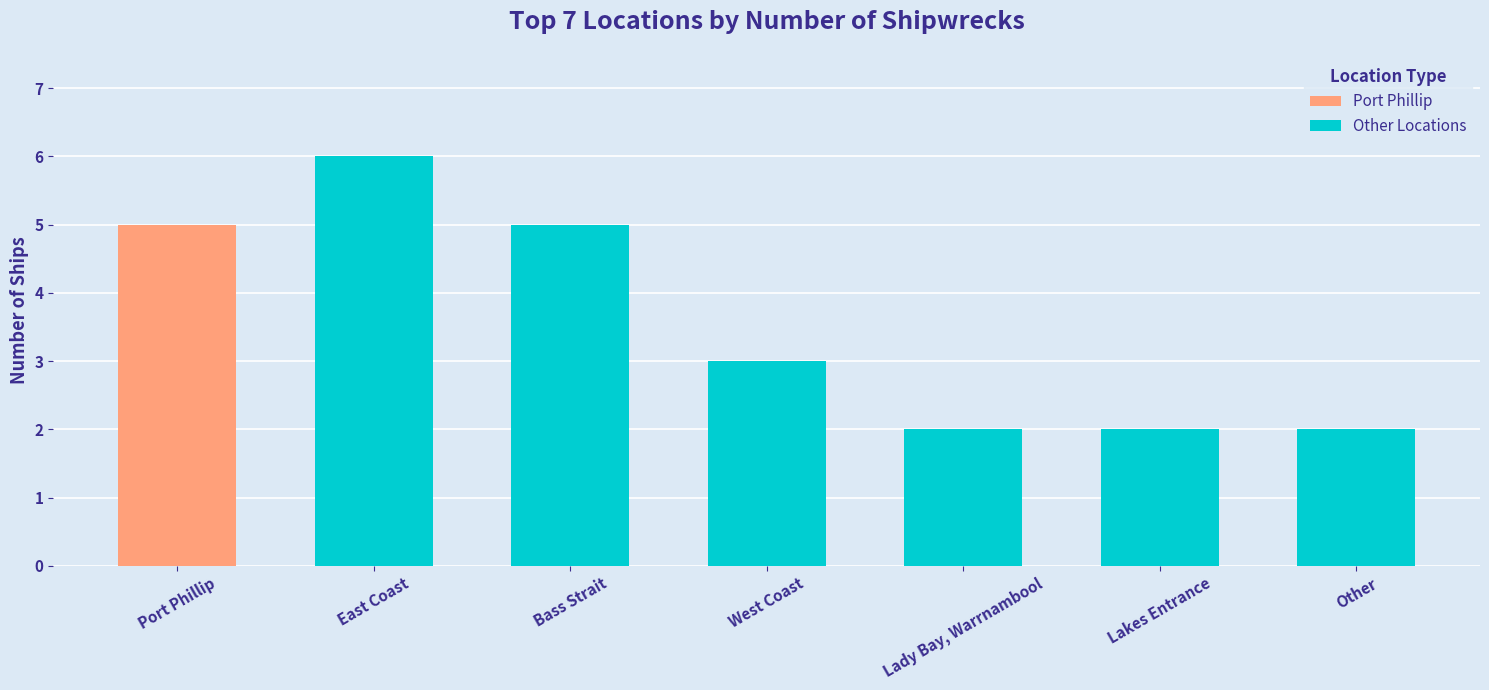

What is the sum of all Other Locations values?

20